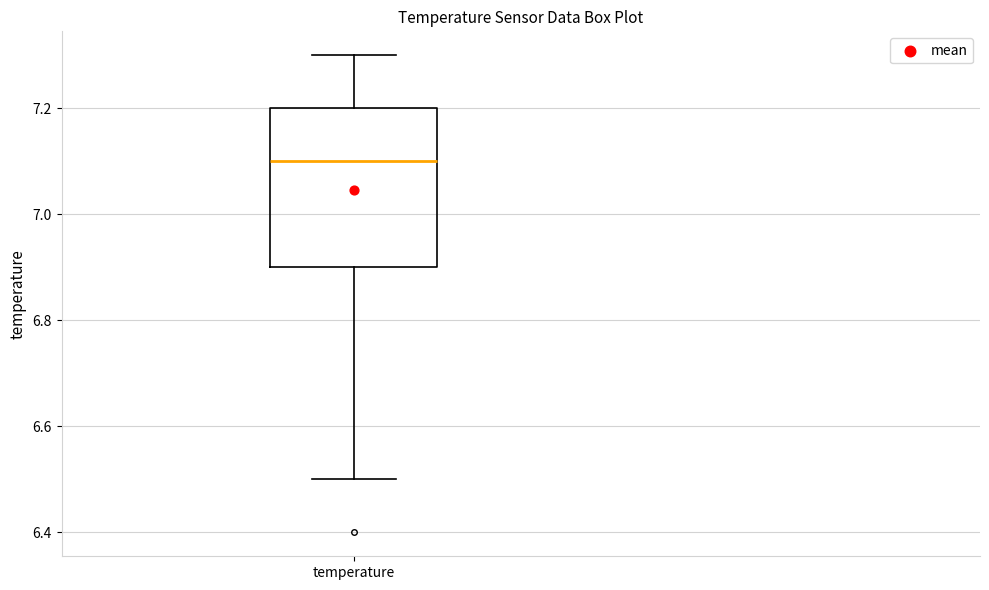

Where does the upper whisker of the box for temperature end on the y-axis? The values are not printed on the chart, so give them approximately, as read against the axis.

7.3